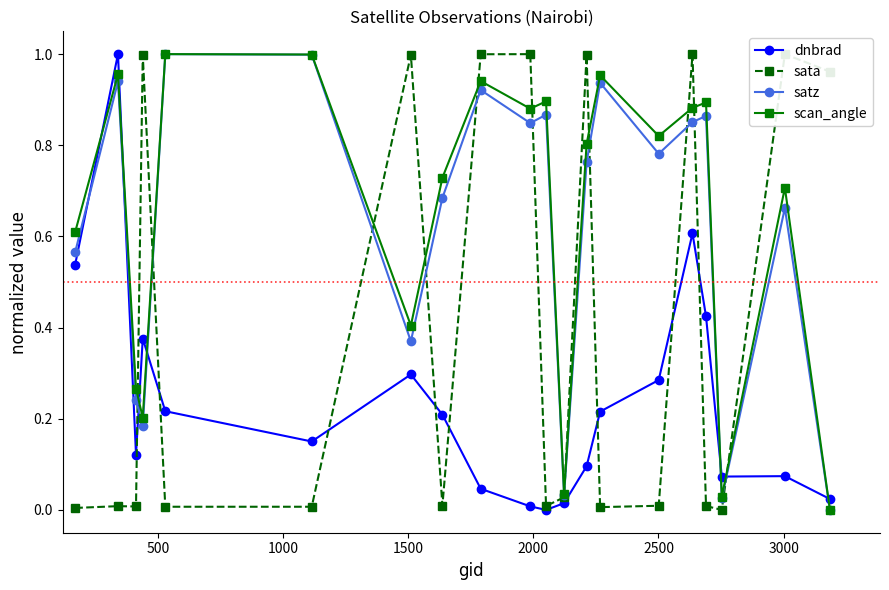

After their last crossing, which series has the higher values: satz or dnbrad?

dnbrad